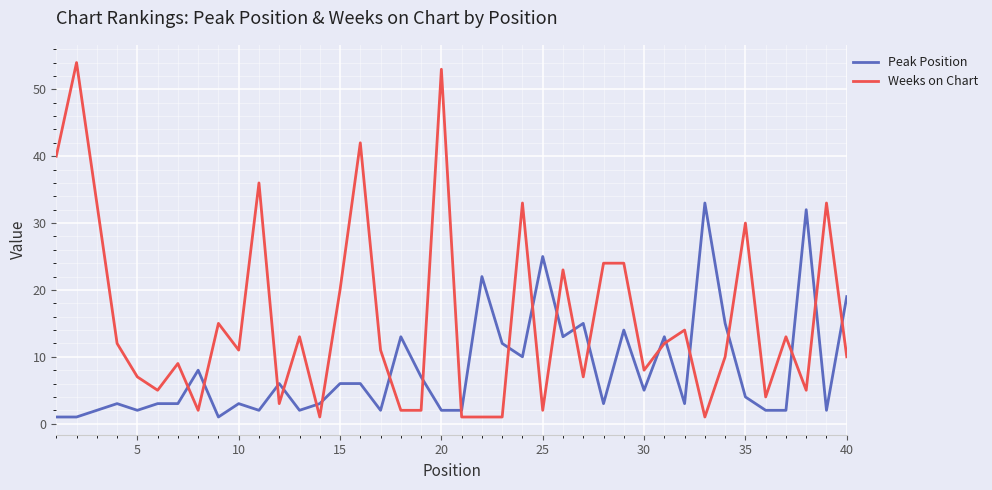

What is the maximum value for Peak Position?

33